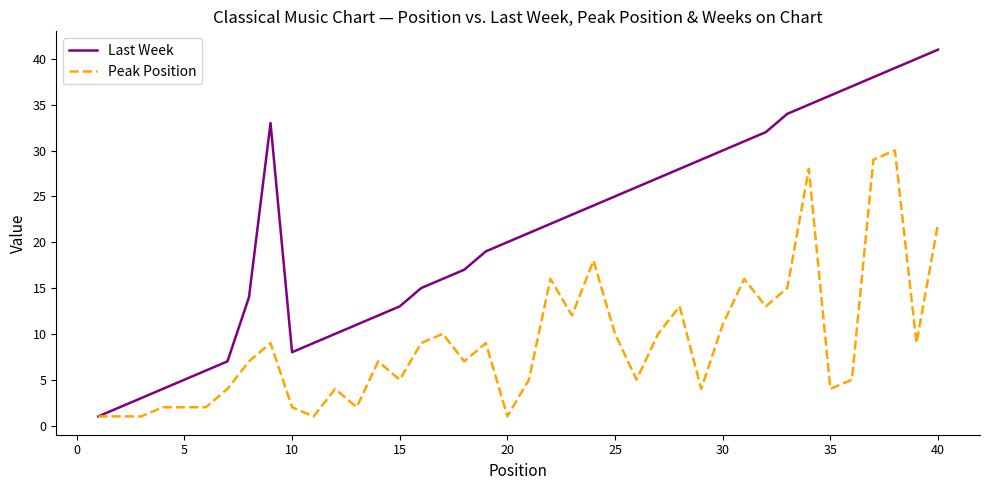

Which series has the largest total across all categories?

Last Week